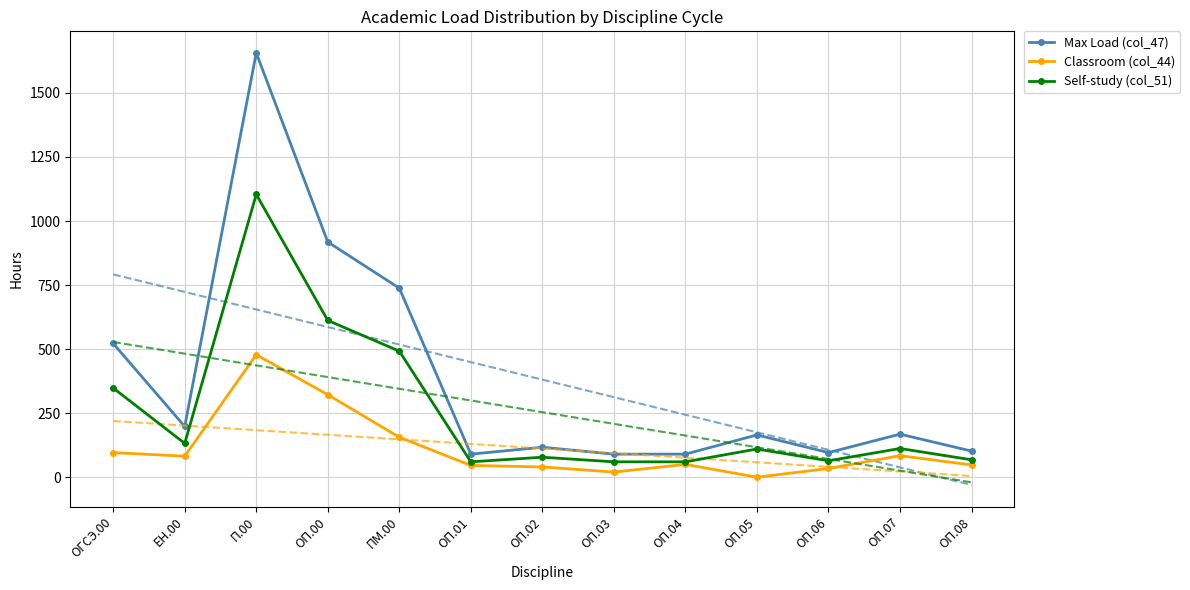

What is the value of the Self-study (col_51) point at the 10th from the left?

110